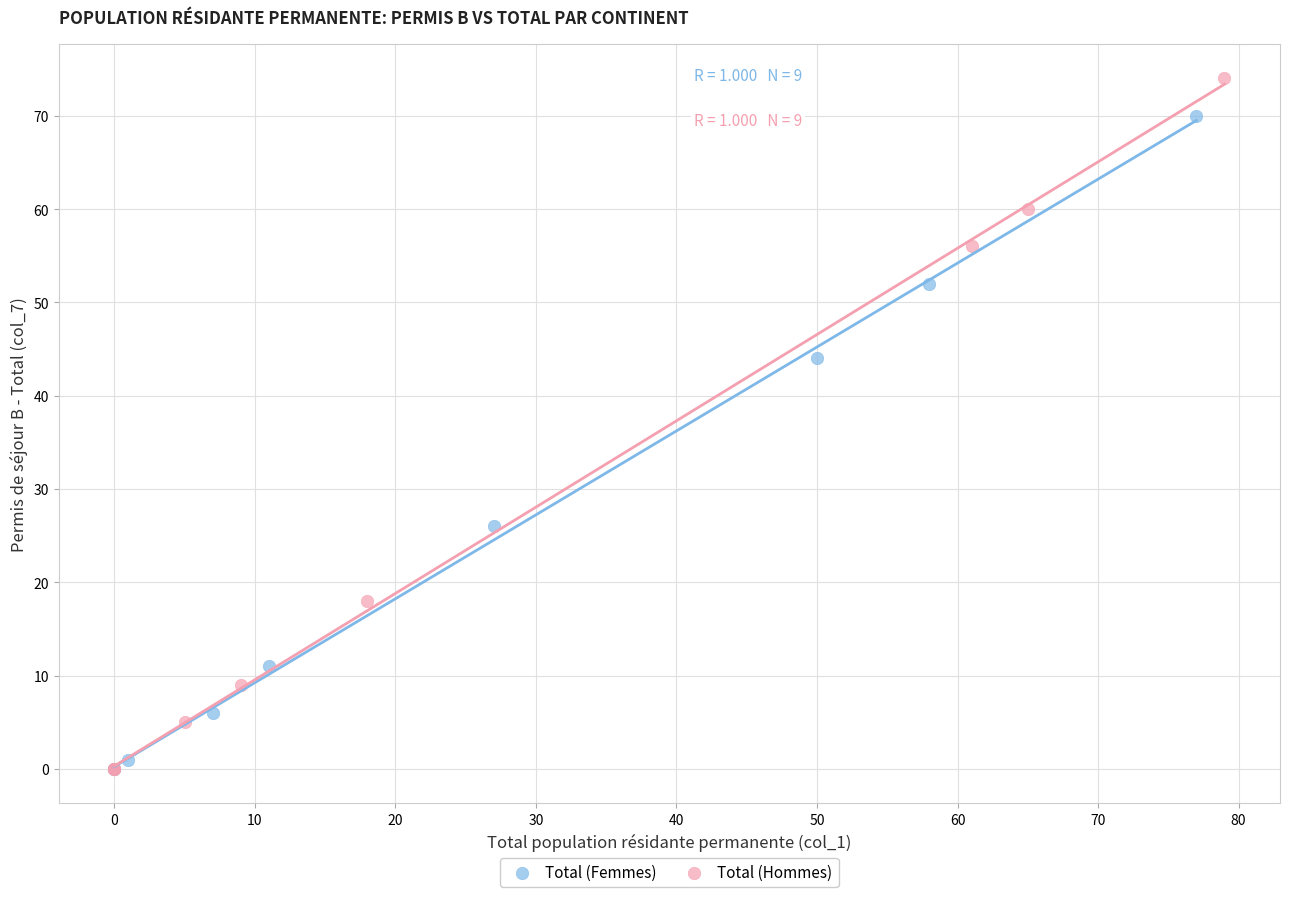

Which series reaches the maximum Y coordinate?

Total (Hommes)